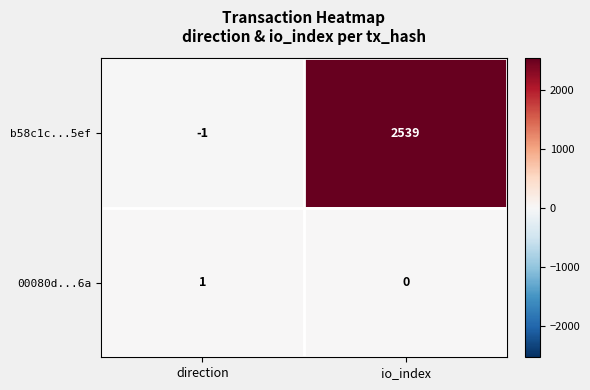

Reading left to right, extract all data points from this chart.

b58c1c...5ef: direction=-1	io_index=2539
00080d...6a: direction=1	io_index=0